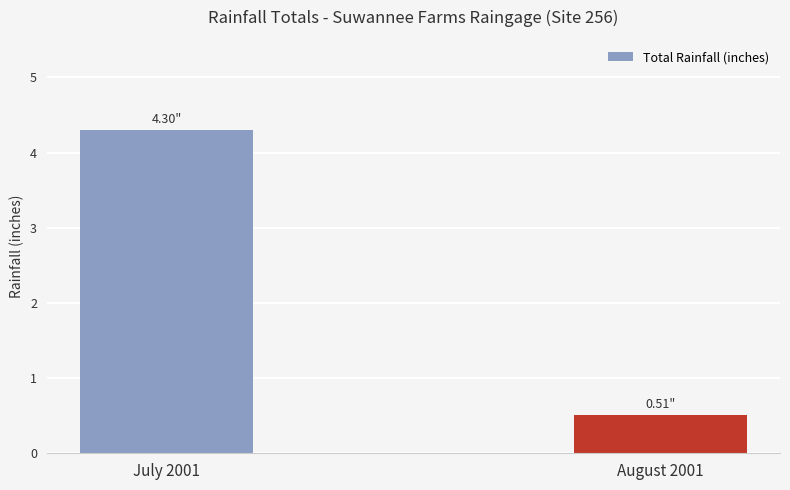

Rank the categories by value from highest to lowest.

July 2001, August 2001